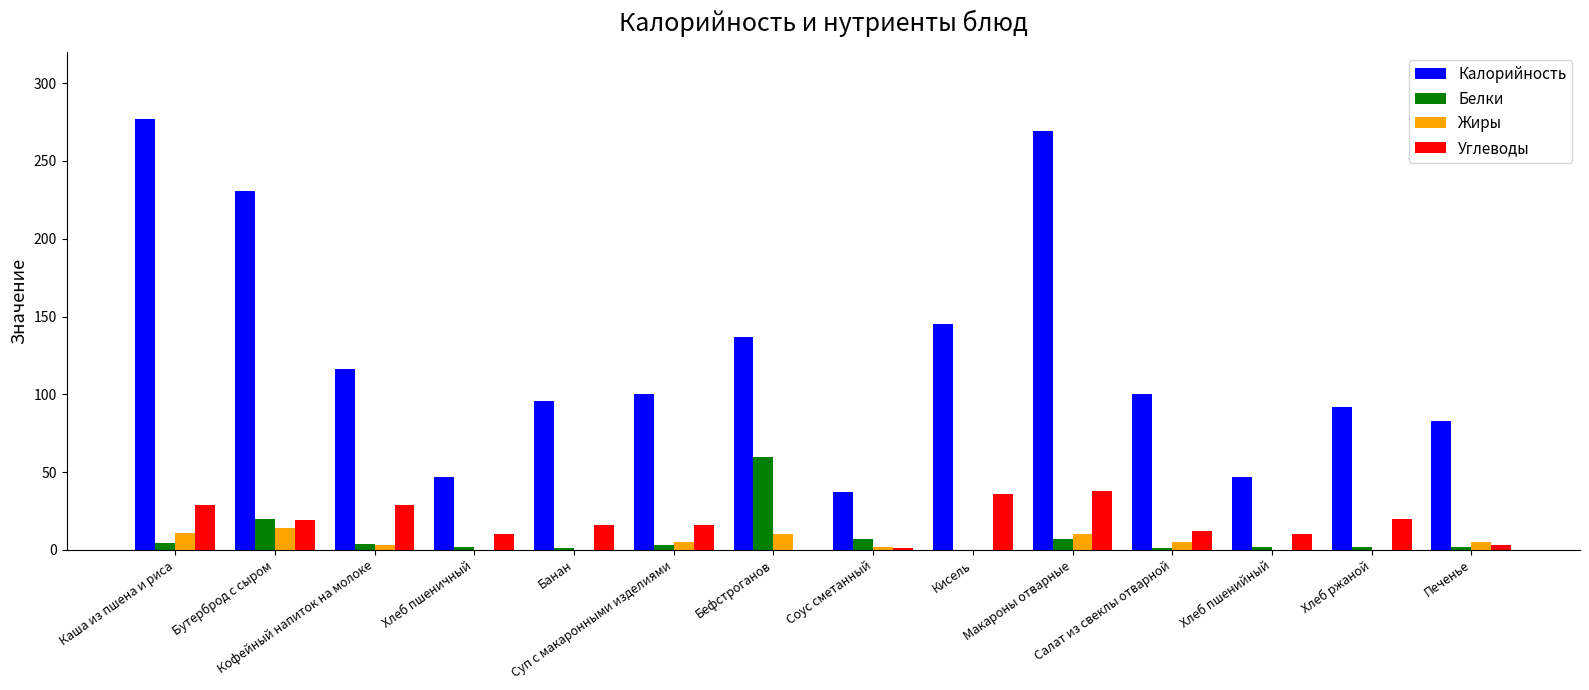

What is the sum of all Жиры values?

64.8